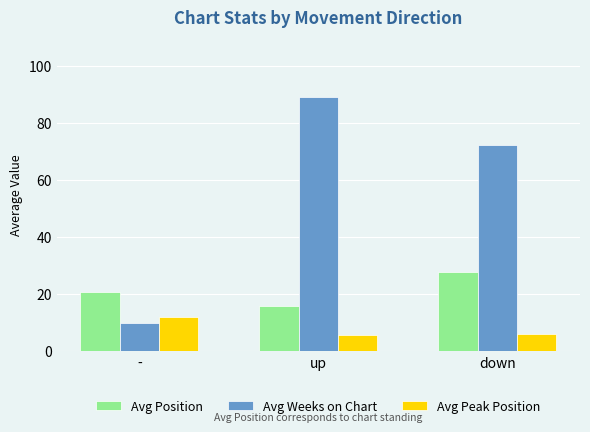

At how many categories does at least one series exceed 14?

3